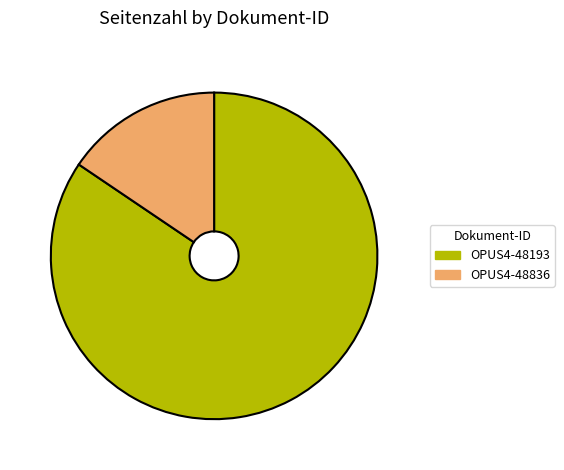

Which has a higher value, OPUS4-48193 or OPUS4-48836?

OPUS4-48193